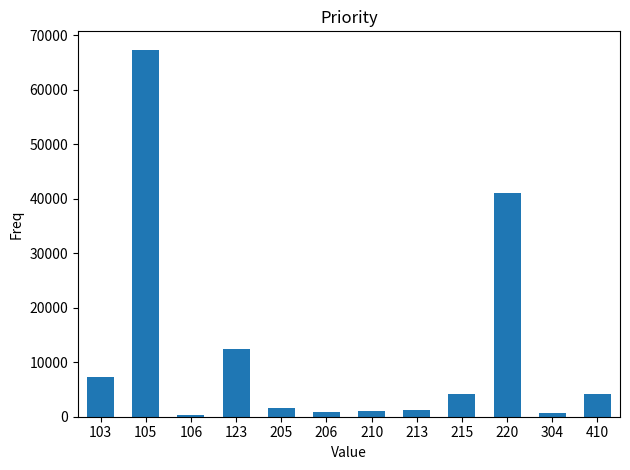

How many bars are there in total?

12